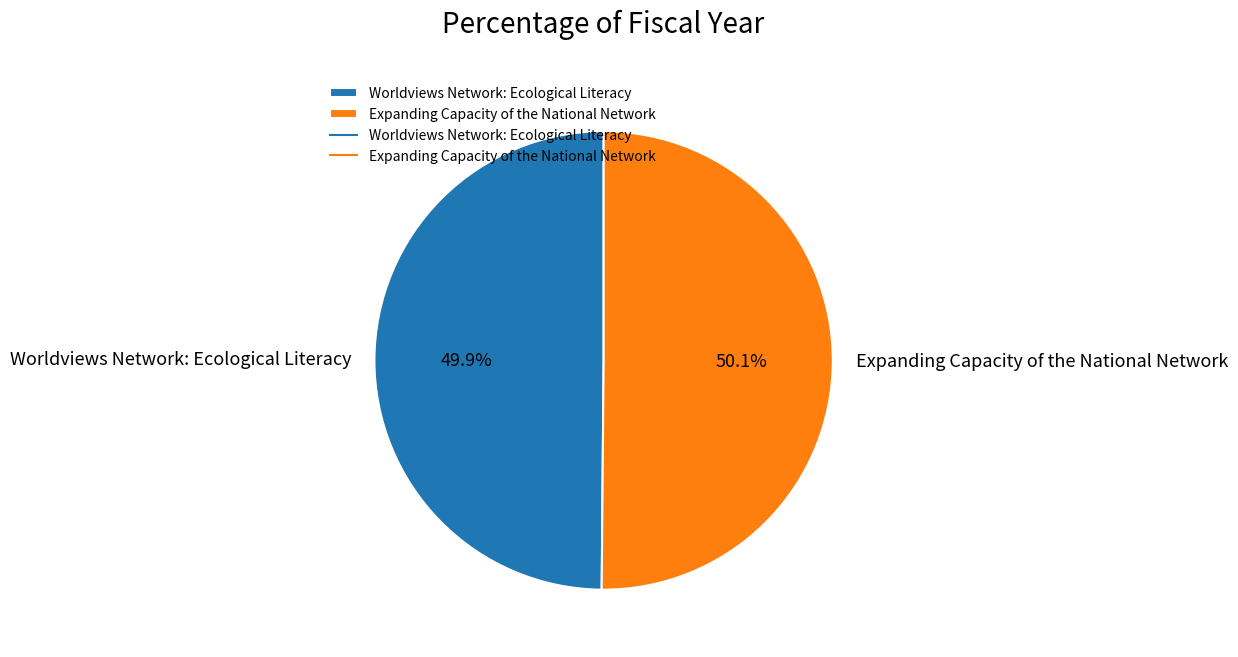

To the nearest percent, what is the average slice percentage?

50%